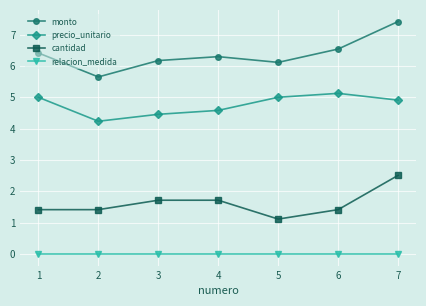

At which category is the sum across all series the highest?

7